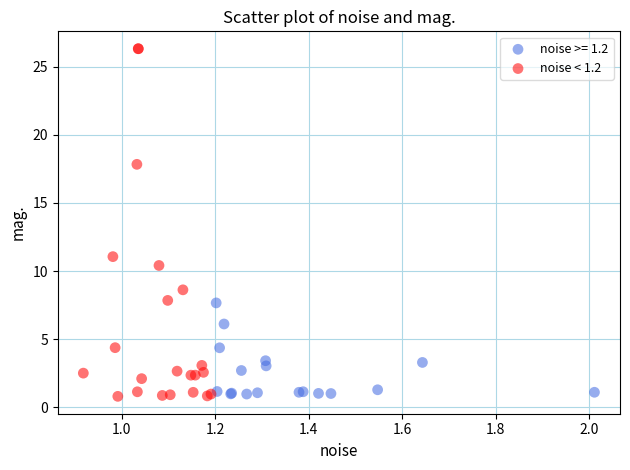

Which series contains the highest Y value?

noise < 1.2